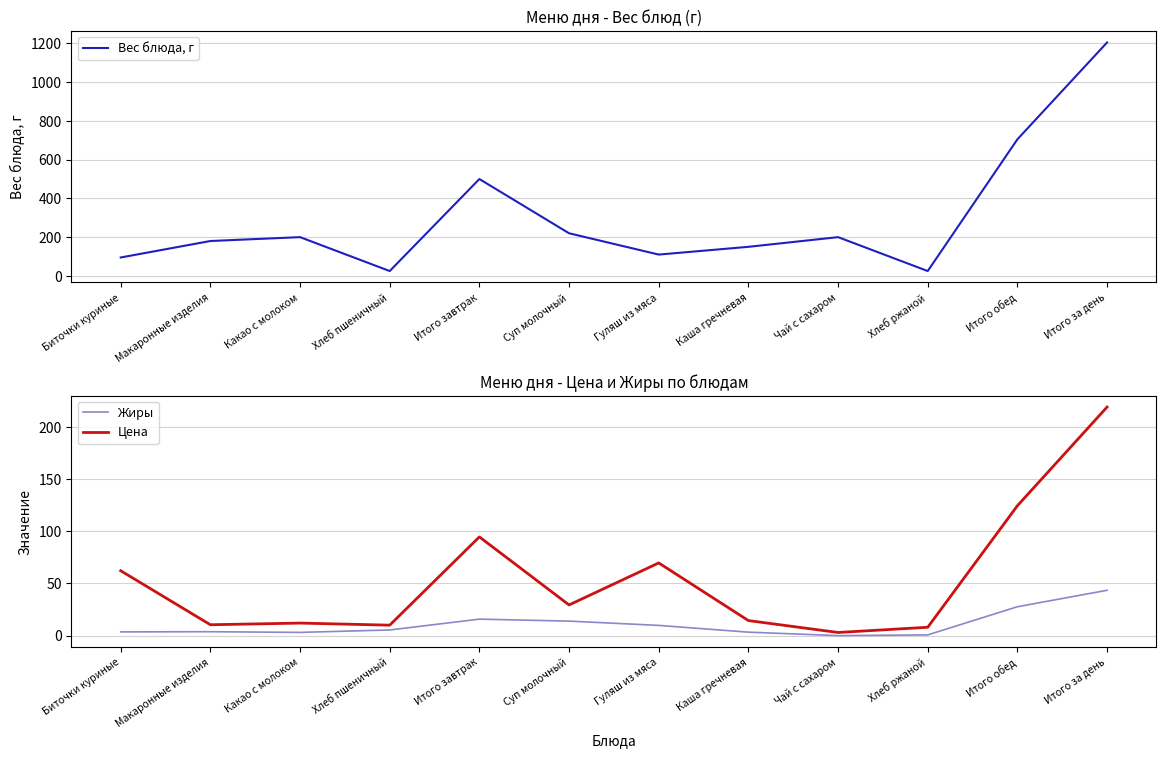

Read the Вес блюда, г value at Макаронные изделия.

180